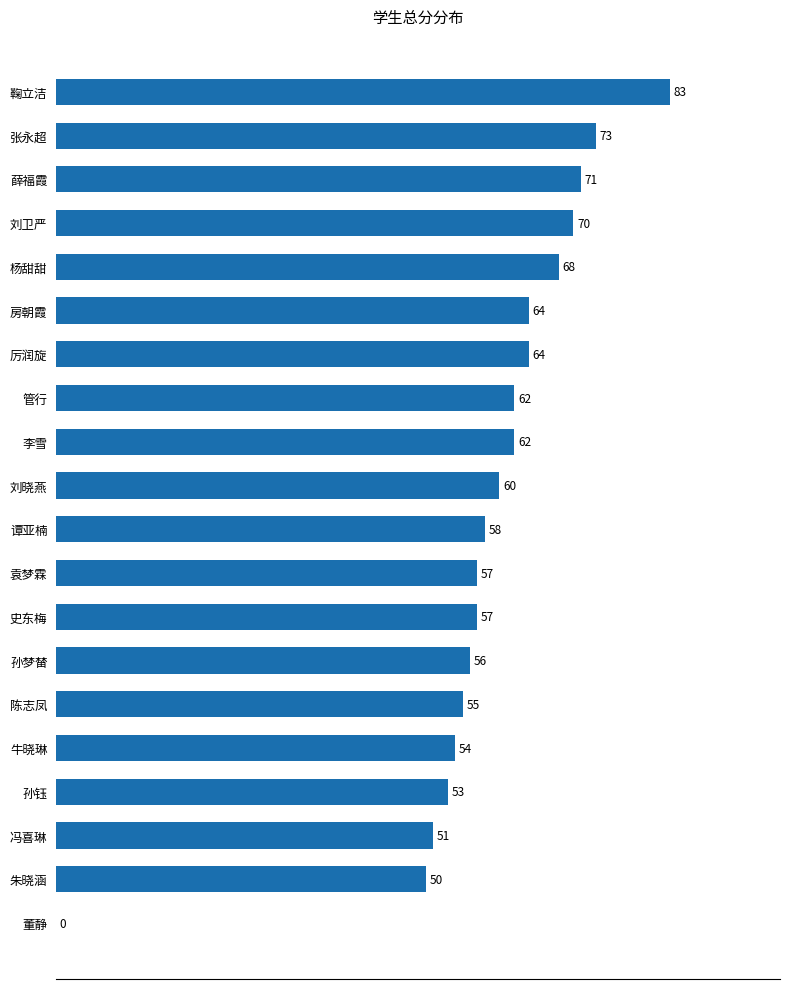

Reading bottom to top, extract all data points from this chart.

董静=0	朱晓涵=50	冯喜琳=51	孙钰=53	牛晓琳=54	陈志凤=55	孙梦榃=56	史东梅=57	袁梦霖=57	谭亚楠=58	刘晓燕=60	李雪=62	管行=62	厉润旋=64	房朝霞=64	杨甜甜=68	刘卫严=70	薛福霞=71	张永超=73	鞠立洁=83